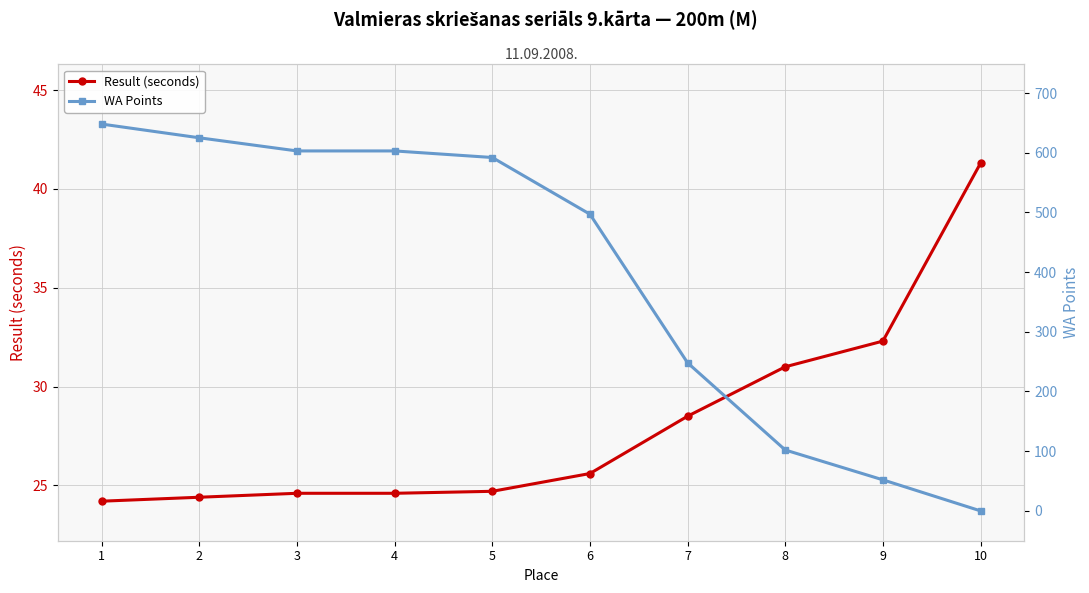

True or false: WA Points has more than 0 interior local peaks.

False